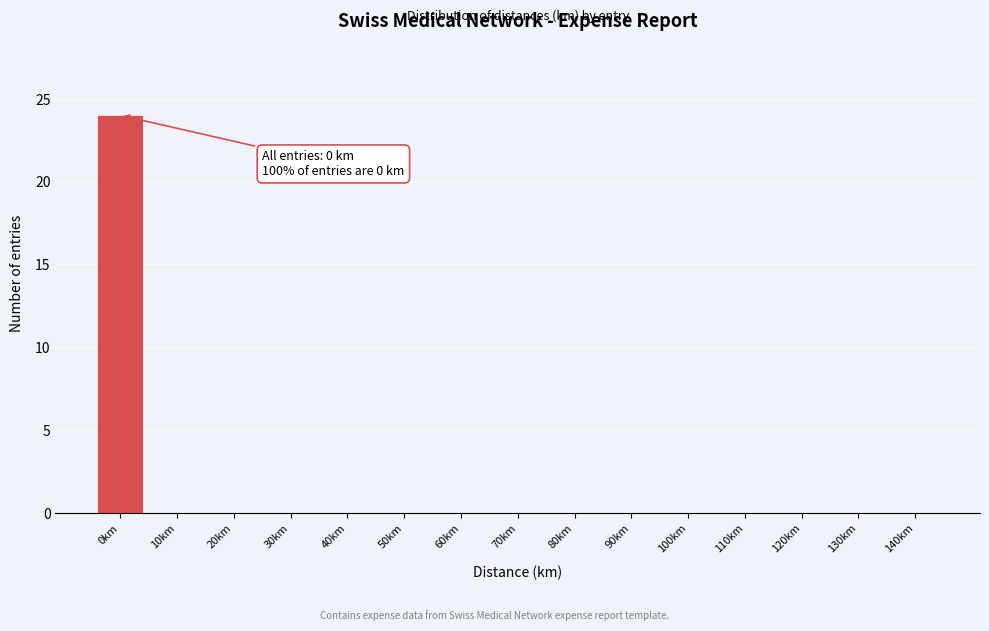

Reading right to left, list all the values displayed in this chart.

140km=0	130km=0	120km=0	110km=0	100km=0	90km=0	80km=0	70km=0	60km=0	50km=0	40km=0	30km=0	20km=0	10km=0	0km=24